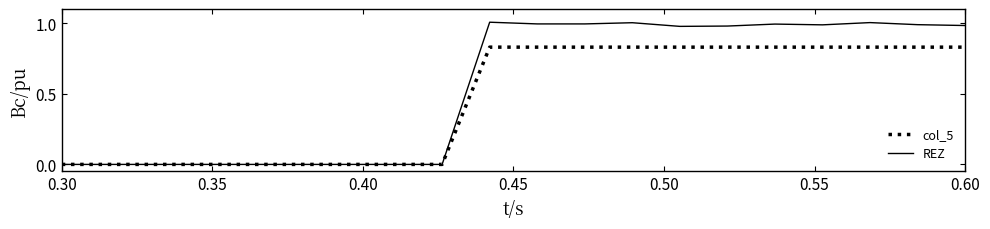

Which series has the largest total across all categories?

REZ